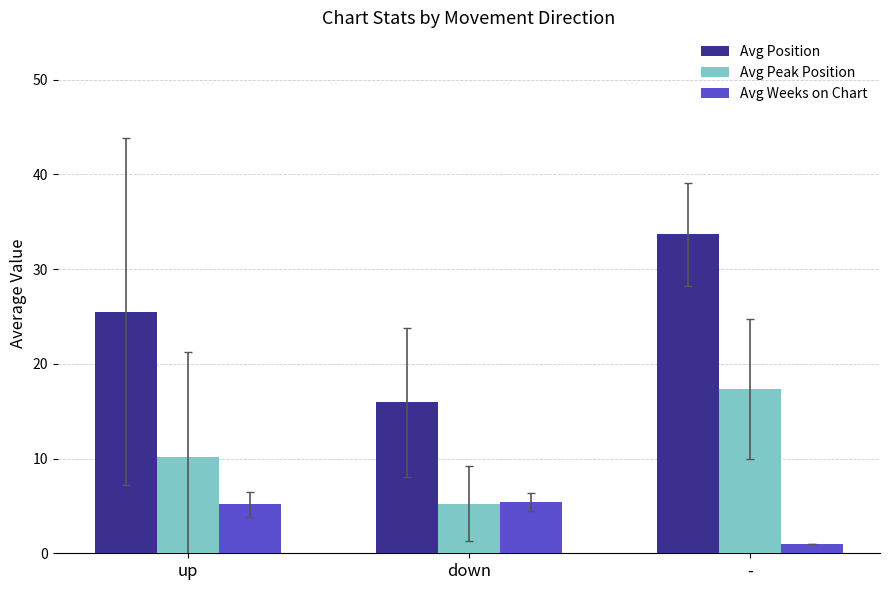

Which series has the largest total across all categories?

Avg Position